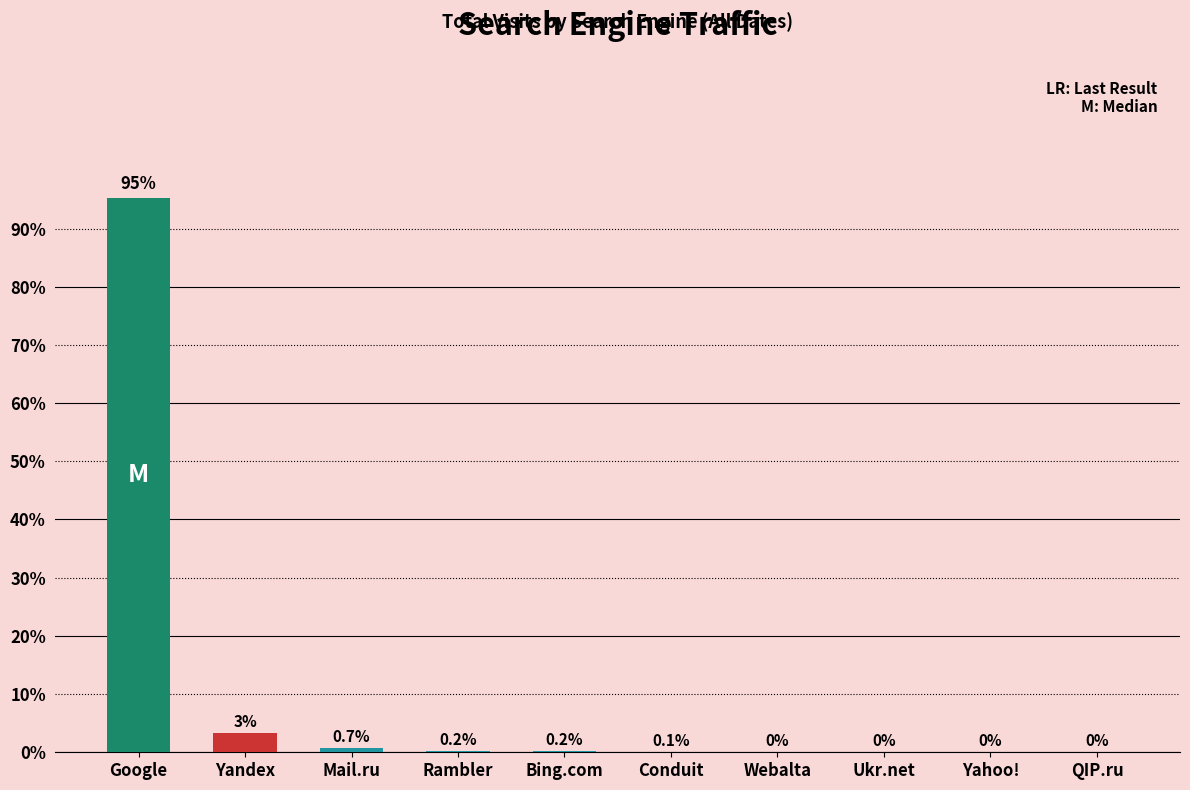

The chart shows a value of 0.7 at Mail.ru. True or false?

True